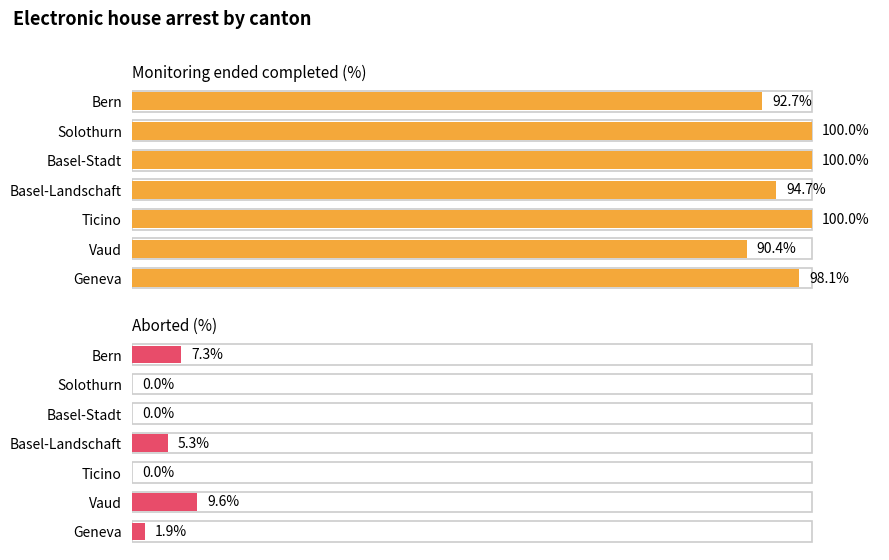

What is the difference between the maximum and minimum values in the Aborted (%) series?

9.6